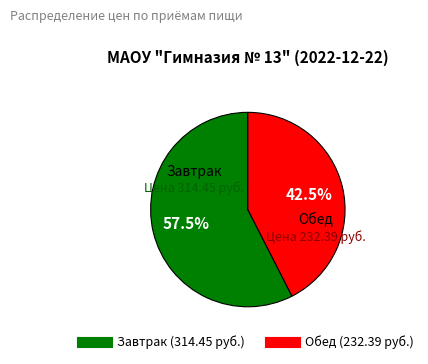

Is it true that Обед is 55% of the pie?

False